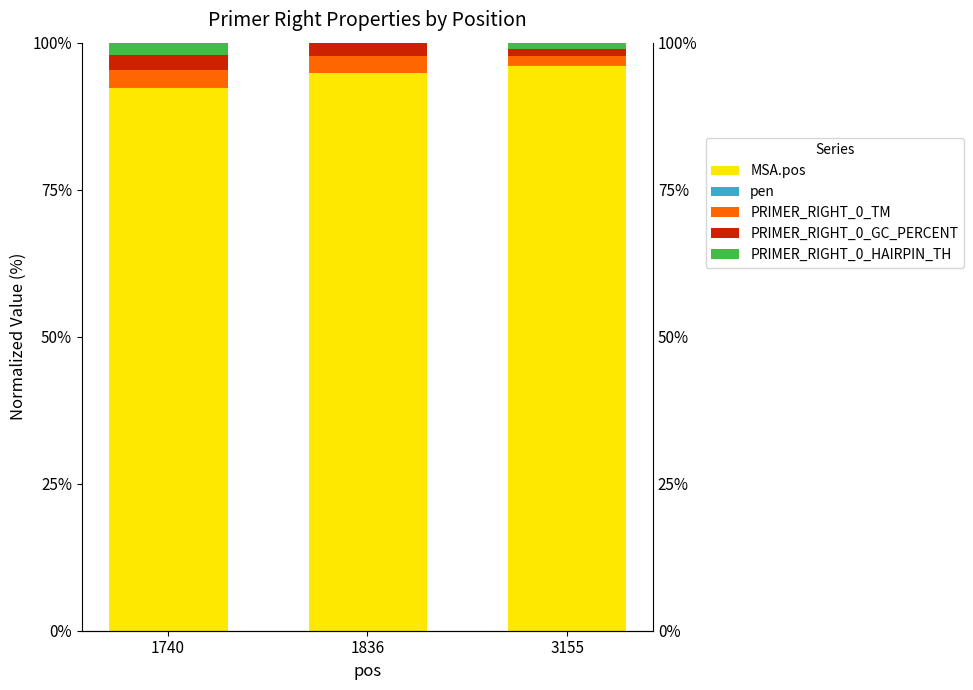

What is the difference between the highest and lowest values at 3155?

96.1